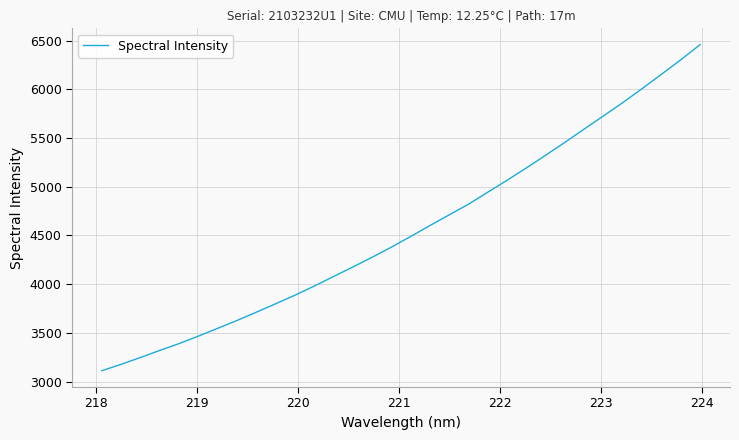

What is the smallest value displayed?

3111.3